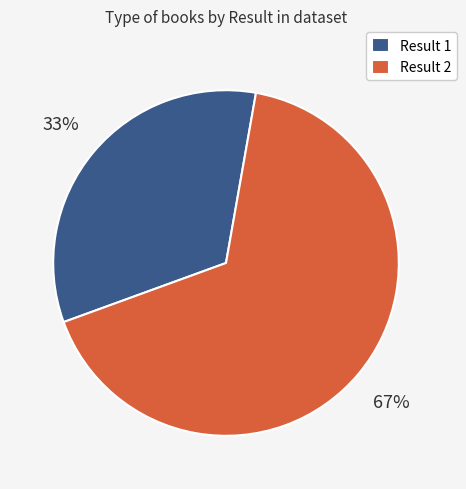

Is it true that Result 2 is 74% of the pie?

False